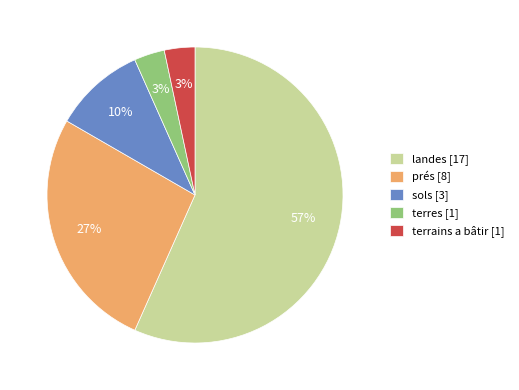

Is prés the majority of the pie?

No